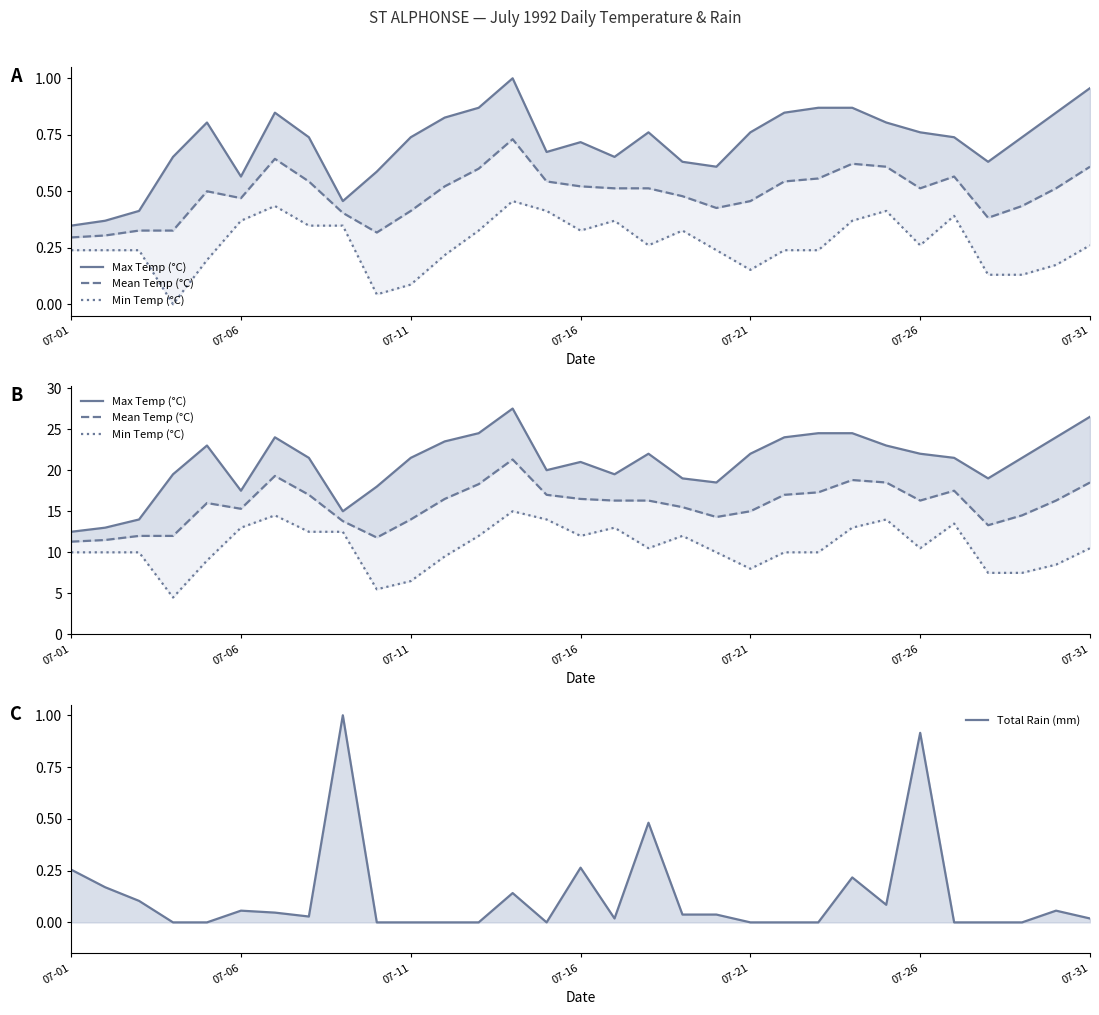

What is the approximate value of Min Temp (°C) at 18?

12.0